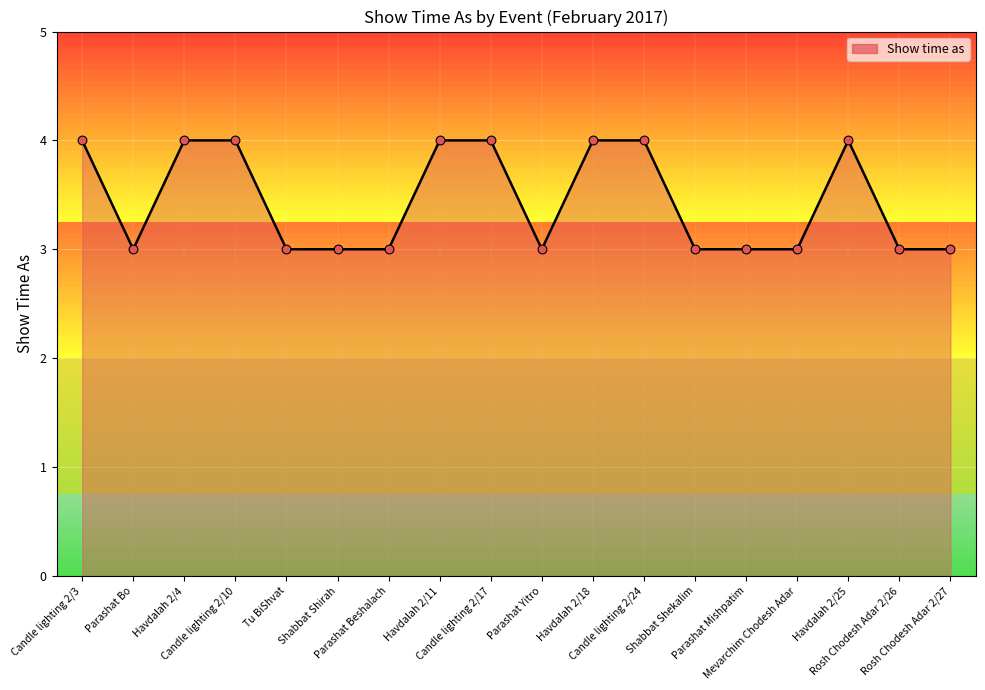

Which has a higher value, Tu BiShvat or Havdalah 2/11?

Havdalah 2/11